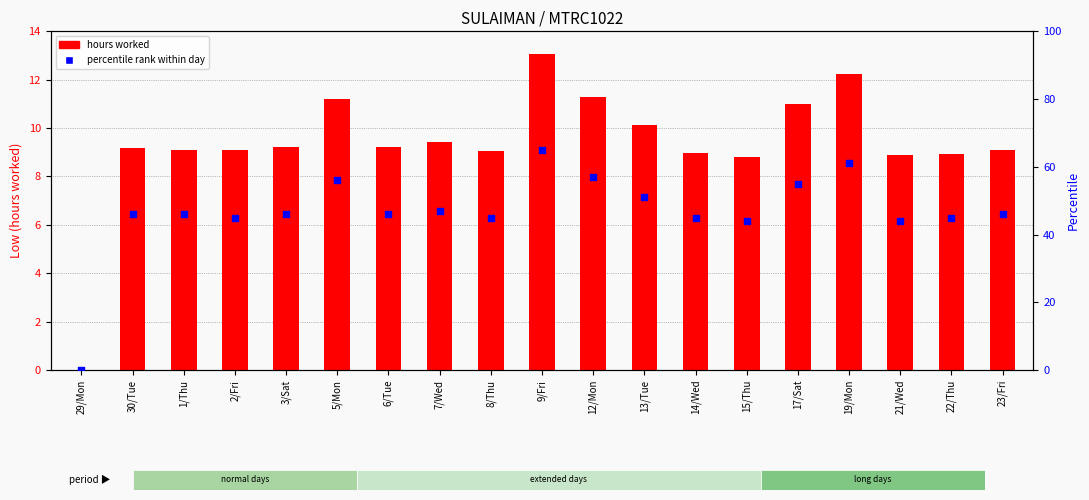

Which series has the largest Y range (max minus min)?

percentile rank within day